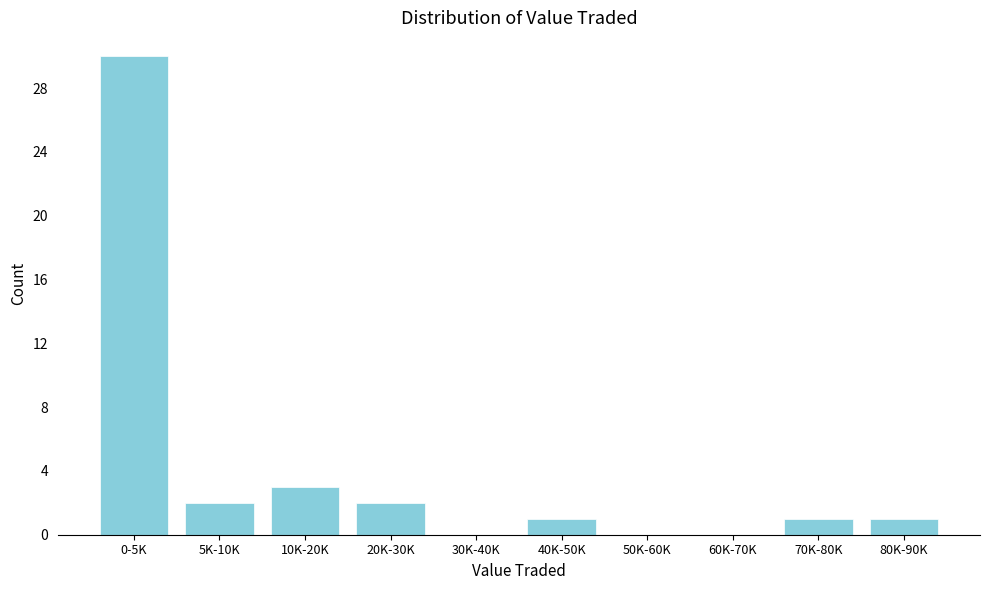

Reading left to right, transcribe all the data shown in this chart.

0-5K=30	5K-10K=2	10K-20K=3	20K-30K=2	30K-40K=0	40K-50K=1	50K-60K=0	60K-70K=0	70K-80K=1	80K-90K=1